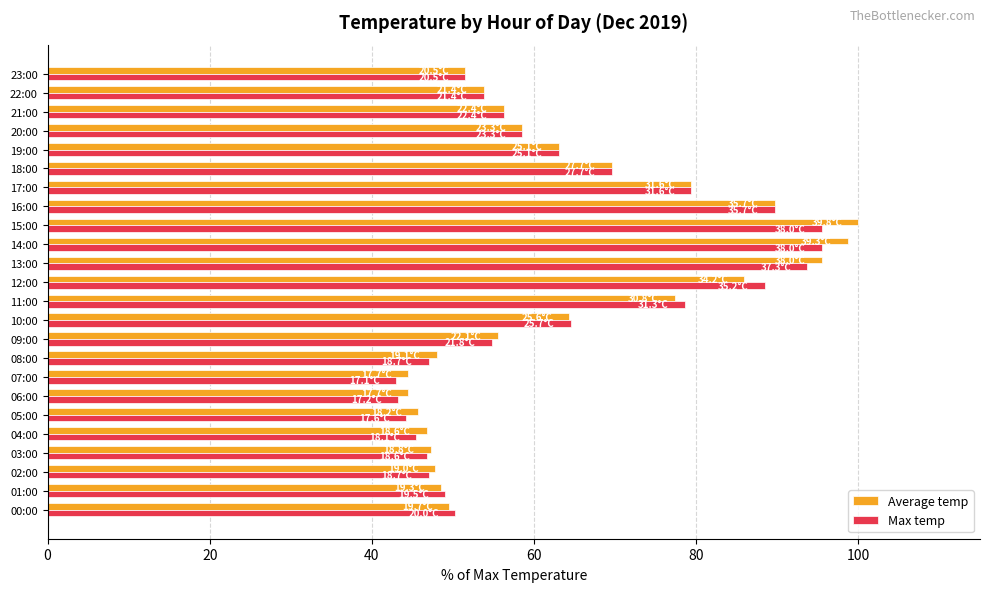

What is the highest value of the Average temp series?

100.0